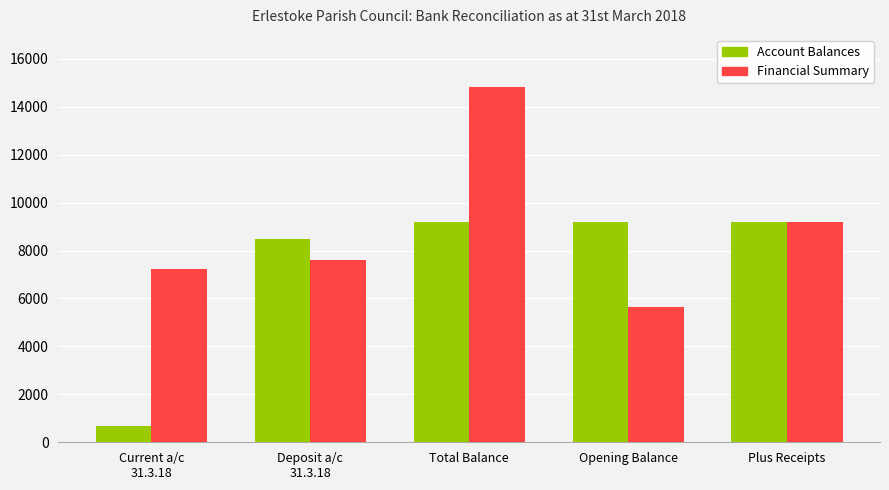

What is the maximum value for Financial Summary?

14824.2